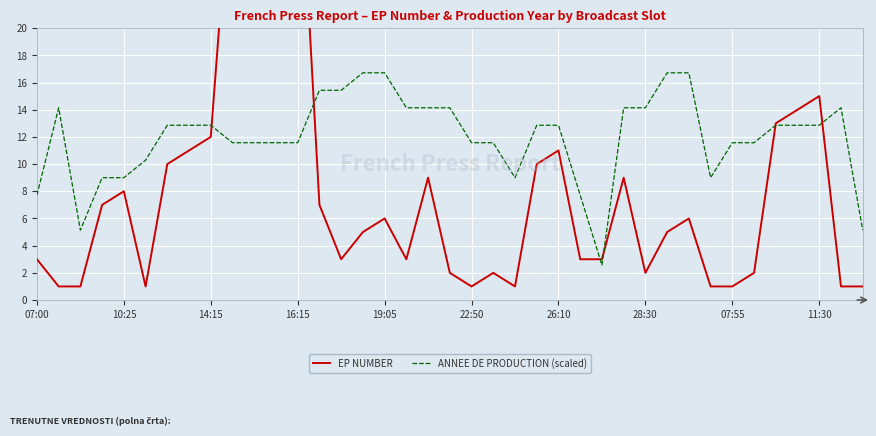

Which series ends up on top after the final intersection of EP NUMBER and ANNEE DE PRODUCTION (scaled)?

ANNEE DE PRODUCTION (scaled)